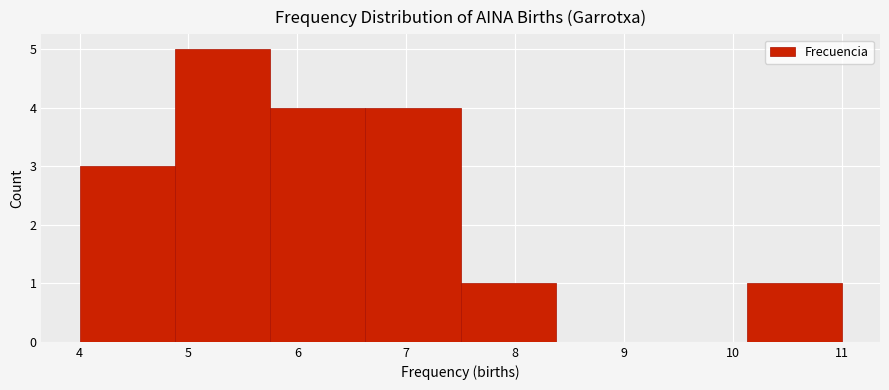

How tall is the bar that spans 4.9 to 5.8 on the x-axis? Neither the bar edges nor the heights are printed on the chart, so give them approximately, as read against the axes.

5